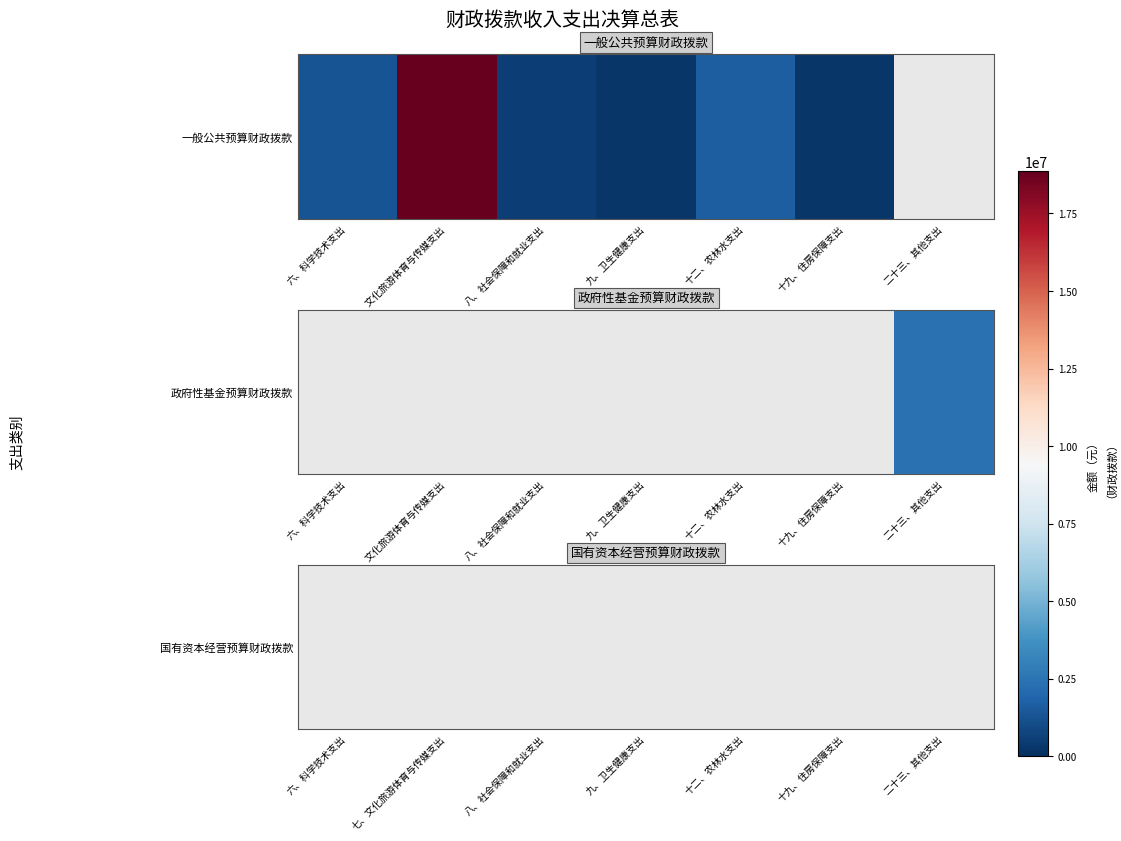

How many series are shown in this chart?

1